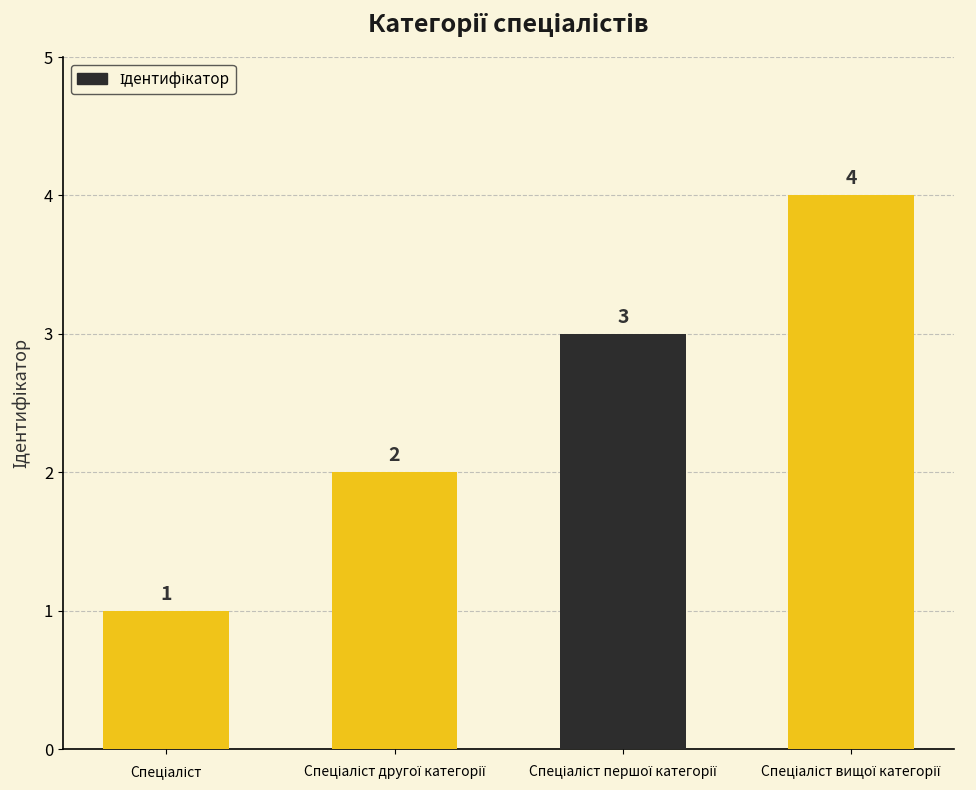

What is the value of the 3rd bar from the left?

3